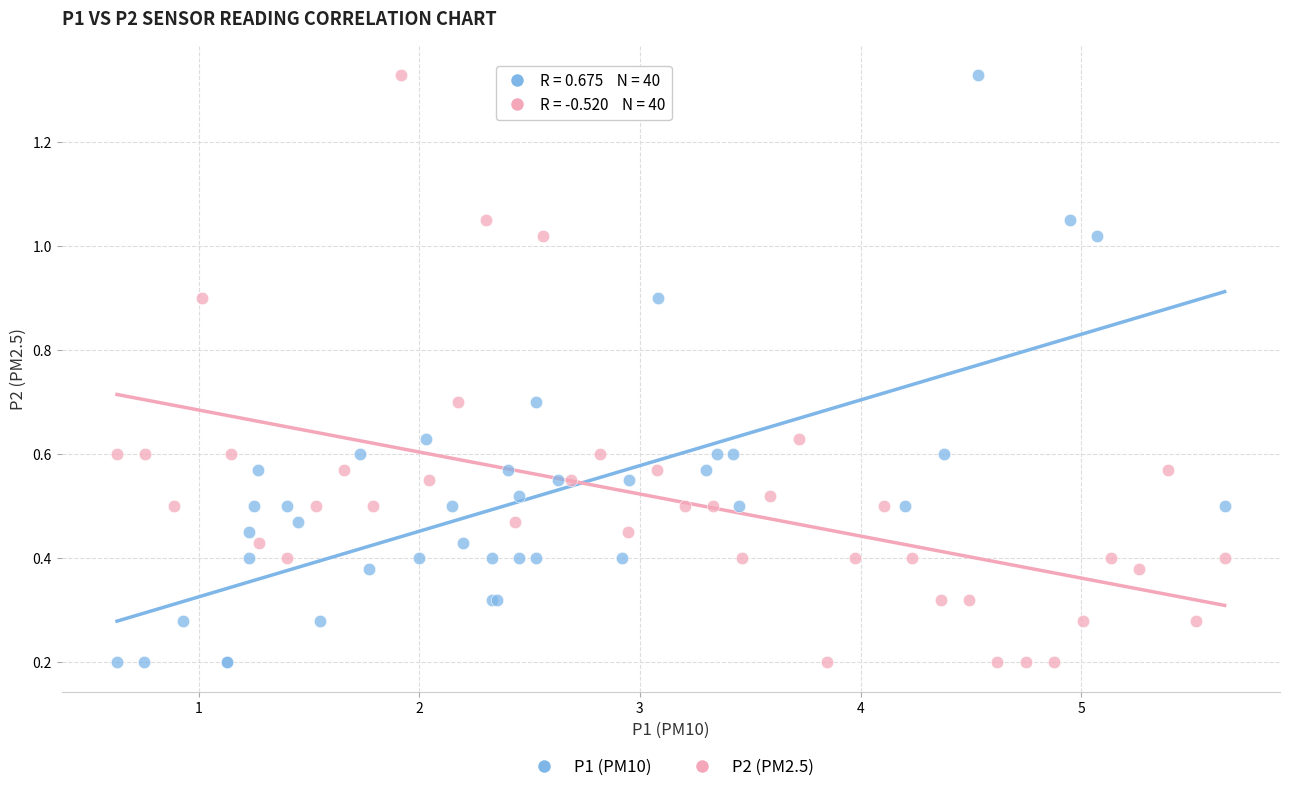

What are all the series names shown in the legend?

P1 (PM10), P2 (PM2.5)